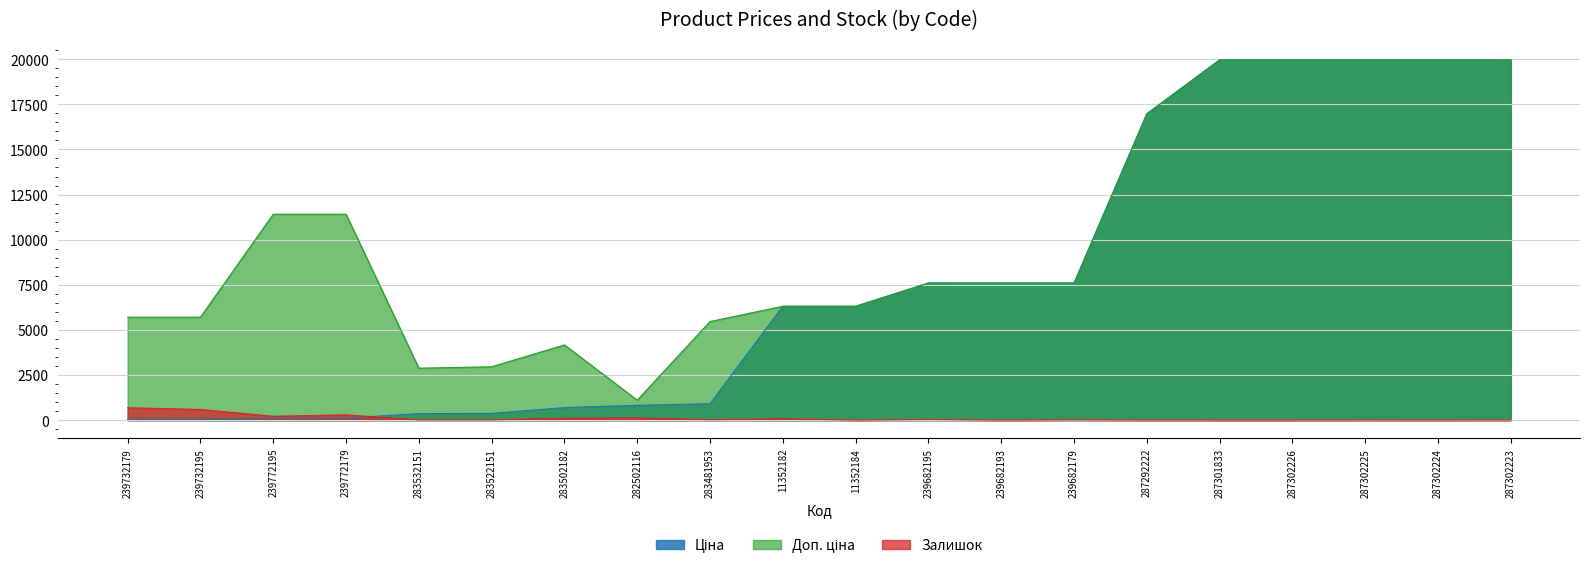

Which series has the widest spread of values?

Ціна